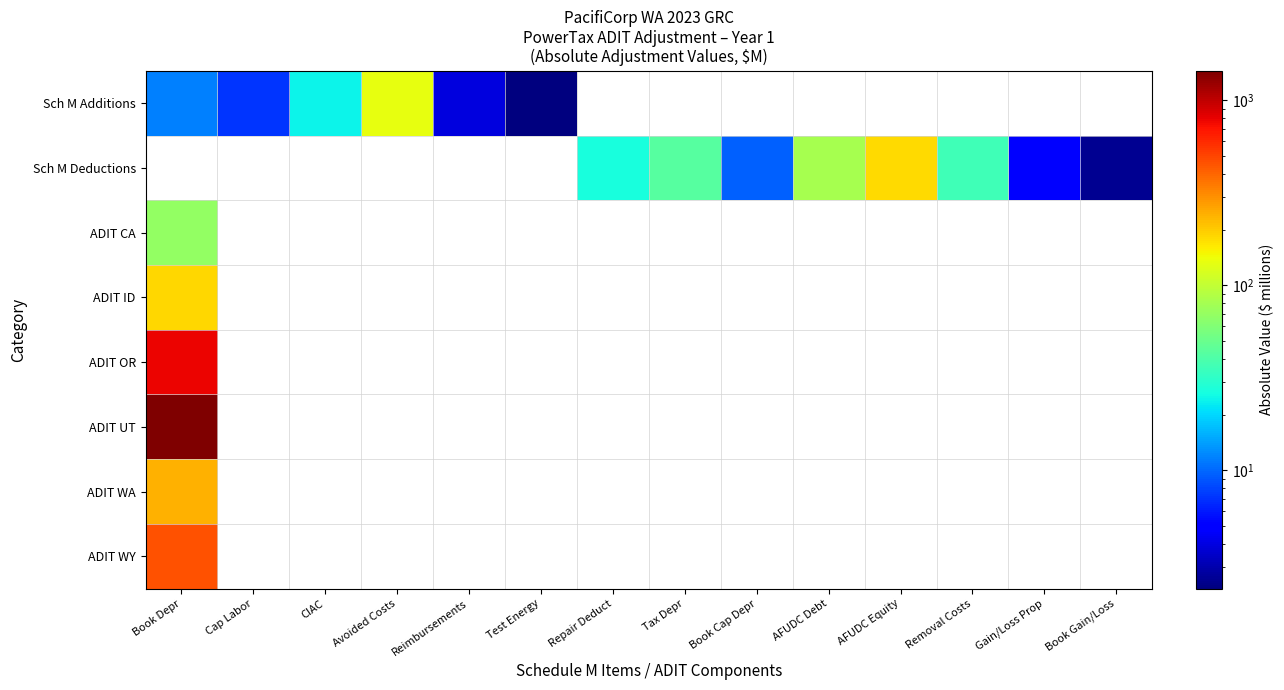

What is the spread (max minus min) of values at AFUDC Debt?

81.3